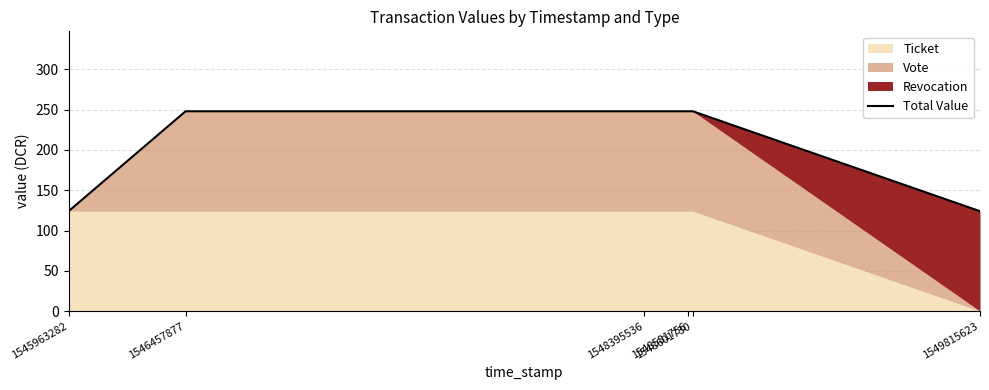

How many values are below 247?

2